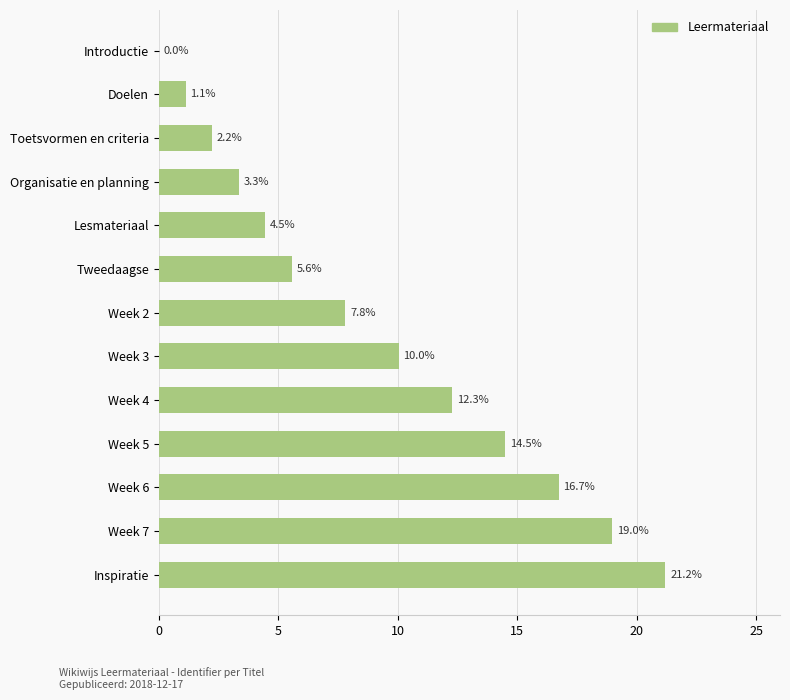

Where is the data nearest to the value 10?

Week 3